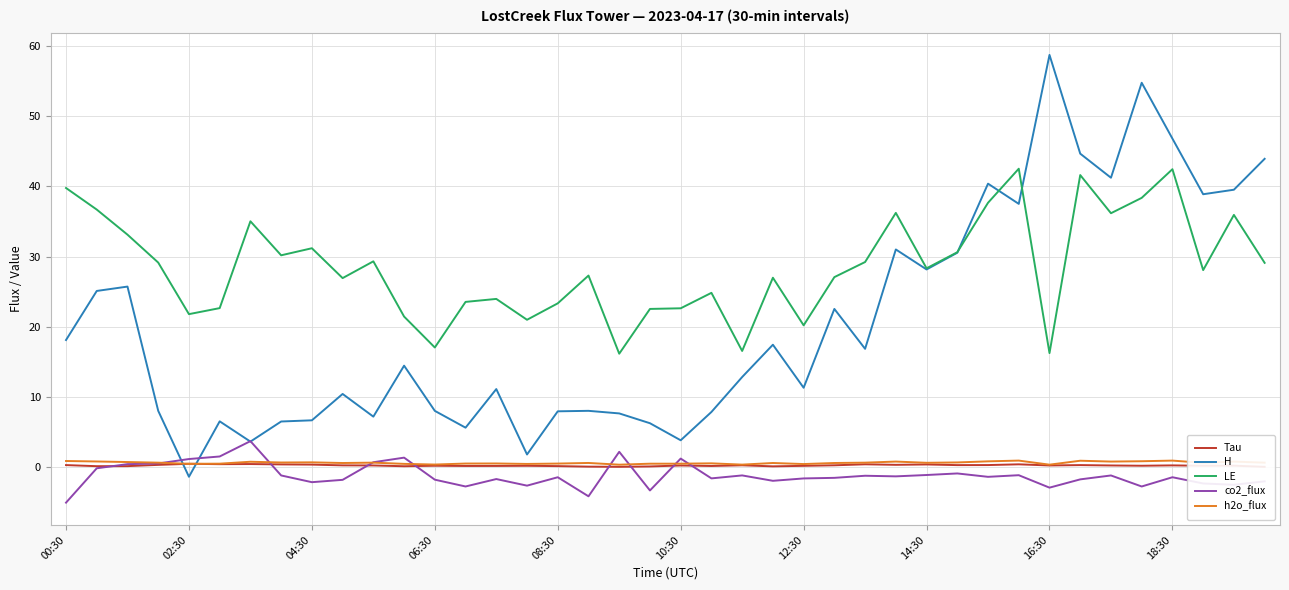

How many interior local valleys does the LE series have?

12